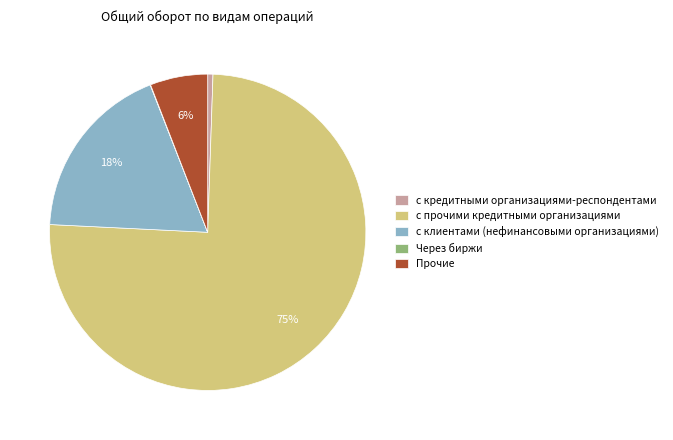

Between с кредитными организациями-респондентами and Прочие, which is larger?

Прочие